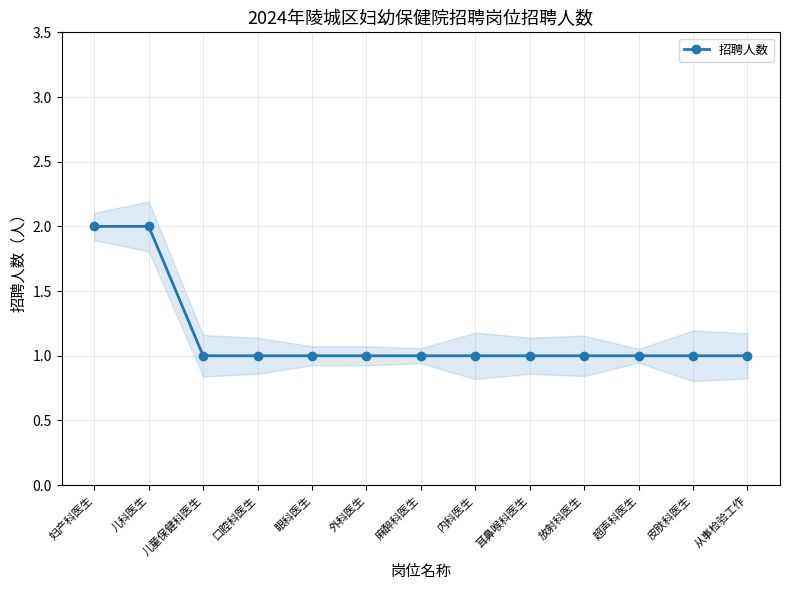

What is the difference between the maximum and minimum values?

1